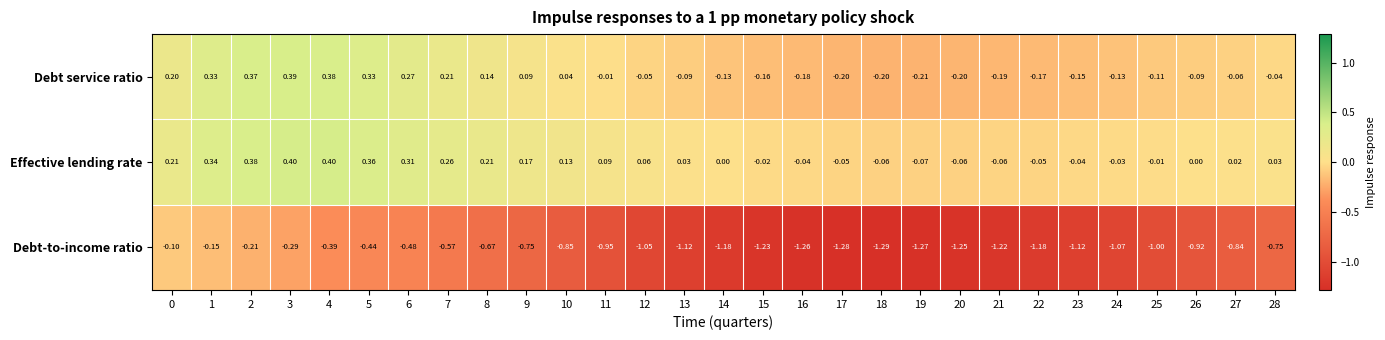

Which series has the largest total across all categories?

Effective lending rate